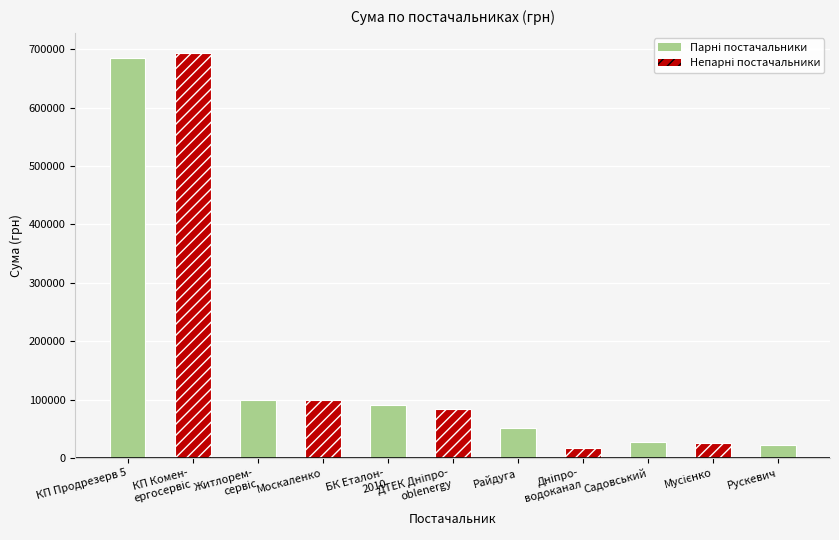

The value at Москаленко is 99800.0. True or false?

True